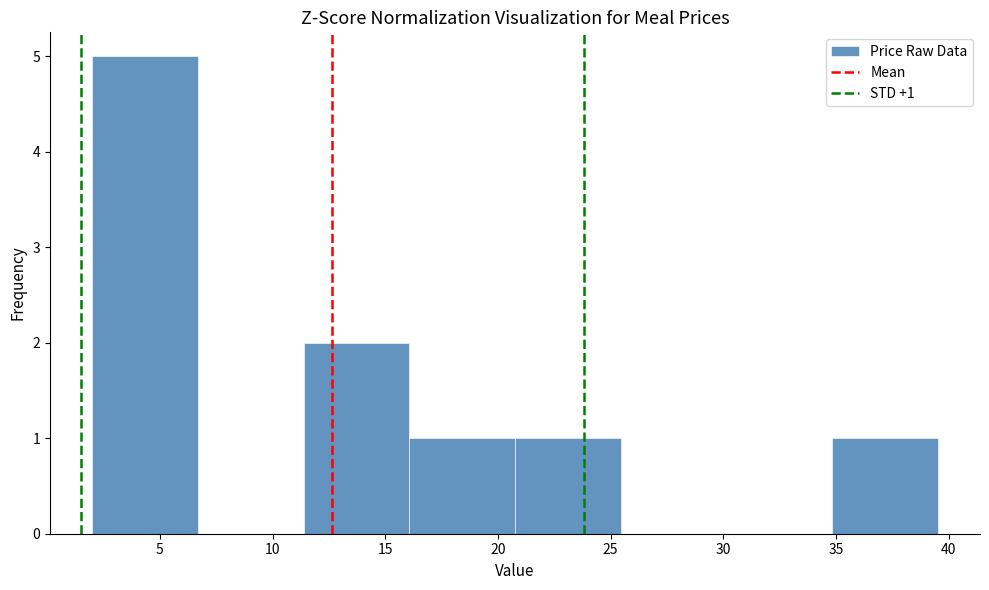

Which range on the x-axis has the tallest bar?

2.0 to 6.5